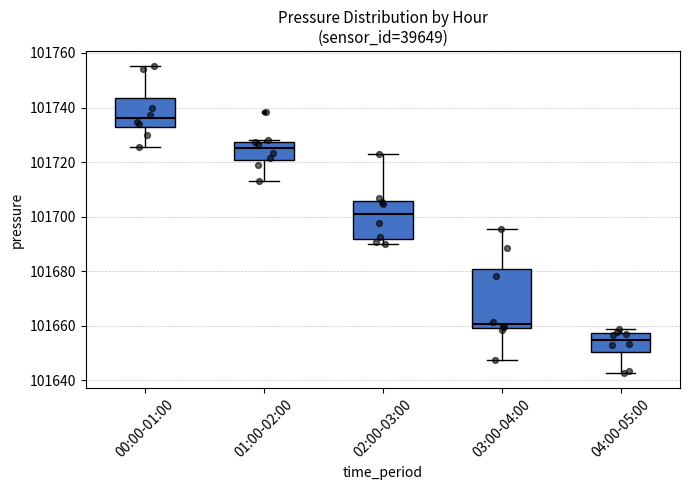

Reading left to right, transcribe this box plot: for each box, give where its median line is, the range the box spans, and where its two whiskers end, as read against the y-axis. The values are not printed on the chart, so give them approximately, as read against the axis.

00:00-01:00: median 101736, box 101732 to 101744, whiskers 101726 to 101756
01:00-02:00: median 101726, box 101720 to 101728, whiskers 101714 to 101728
02:00-03:00: median 101702, box 101692 to 101706, whiskers 101690 to 101724
03:00-04:00: median 101660 (just above the box's lower edge), box 101660 to 101680, whiskers 101648 to 101696
04:00-05:00: median 101654, box 101650 to 101658, whiskers 101642 to 101658 (just above the box's upper edge)